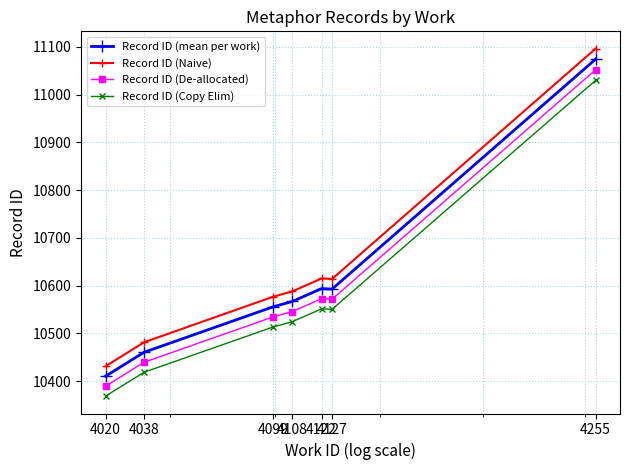

Which series has the largest range (max minus min)?

Record ID (Naive)